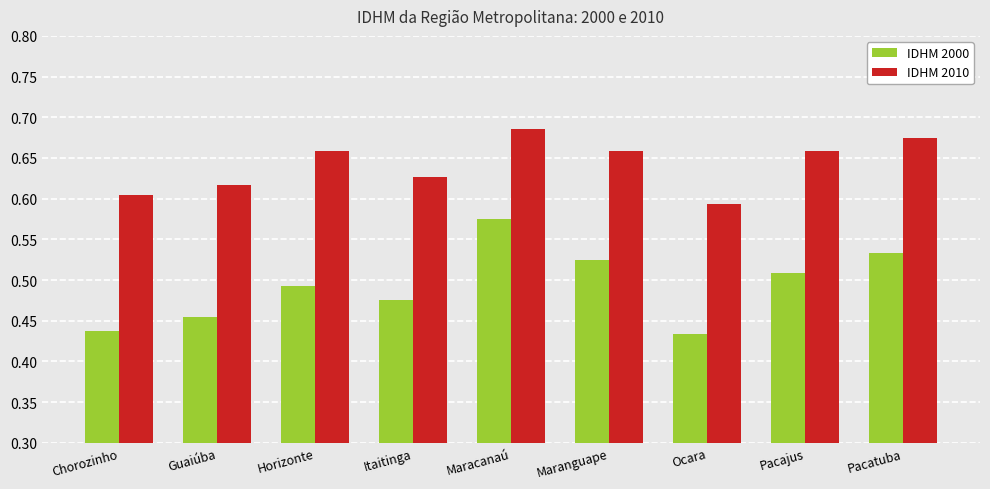

Rank the series at Pacajus from highest to lowest value.

IDHM 2010, IDHM 2000